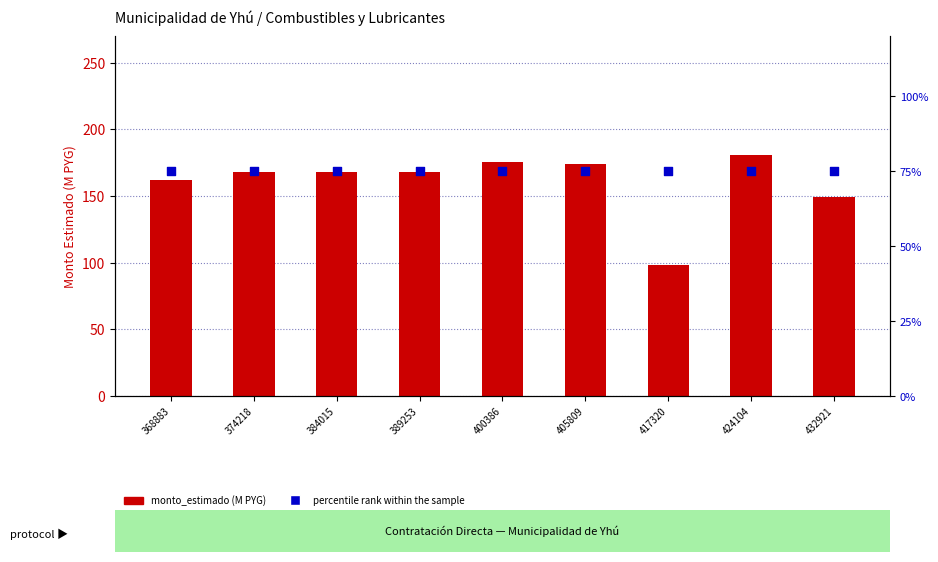

Is the value of percentile rank within the sample at 374218 greater than the value of monto_estimado (M PYG) at 424104?

No